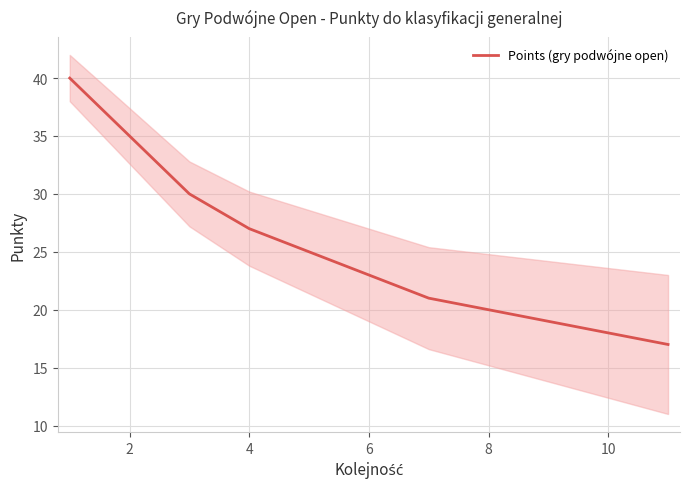

How many values are below 23?

5